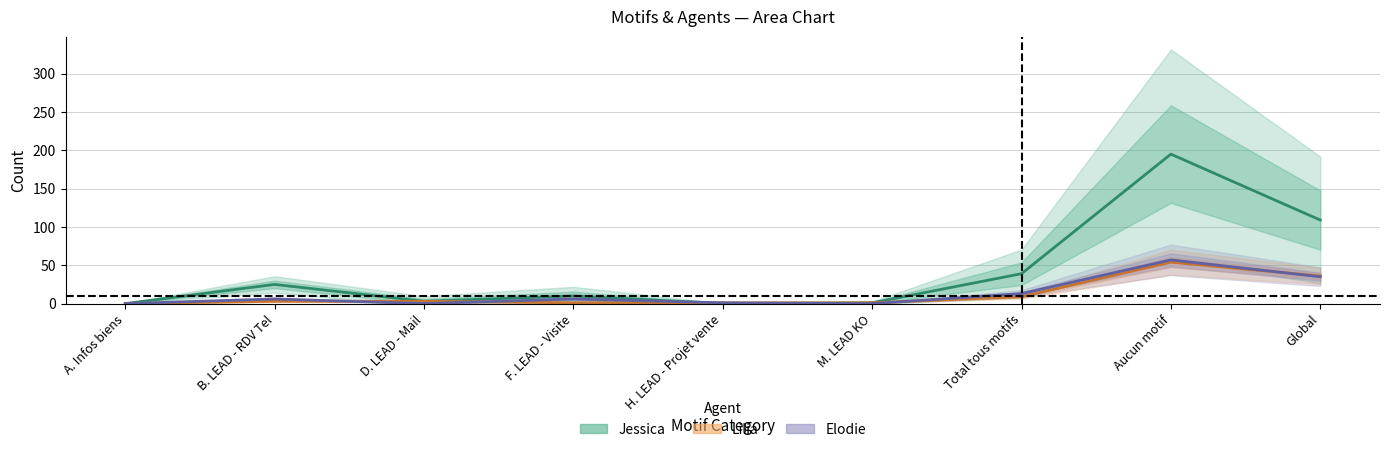

What position from the right is Global?

1